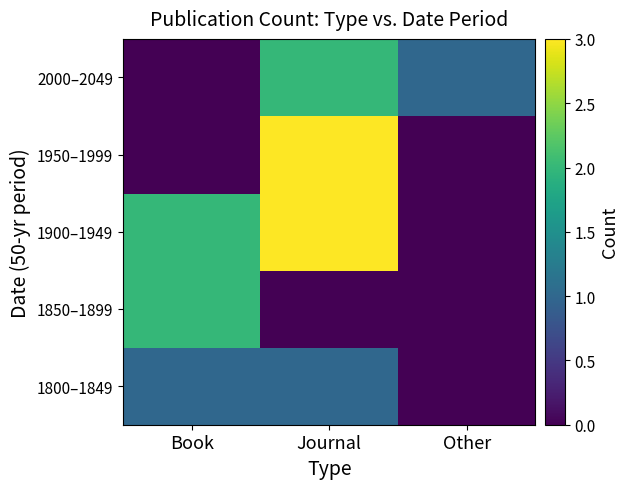

Reading left to right, what are all the values shown in this chart?

1800–1849: Book=1	Journal=1	Other=0
1850–1899: Book=2	Journal=0	Other=0
1900–1949: Book=2	Journal=3	Other=0
1950–1999: Book=0	Journal=3	Other=0
2000–2049: Book=0	Journal=2	Other=1